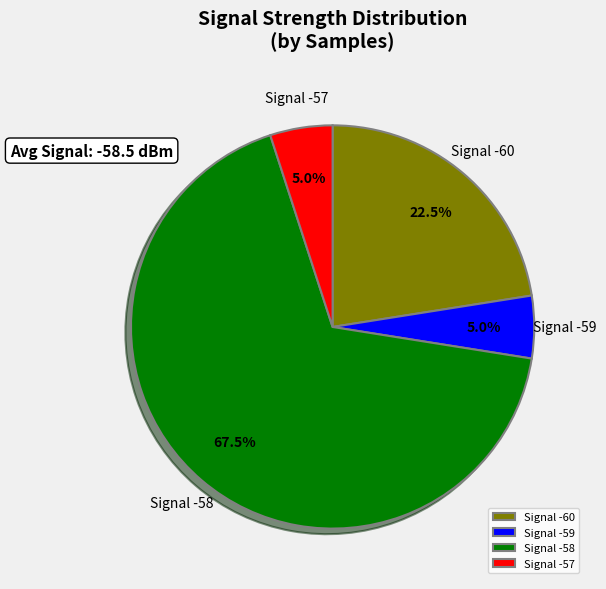

To the nearest percent, what is the average slice percentage?

25%